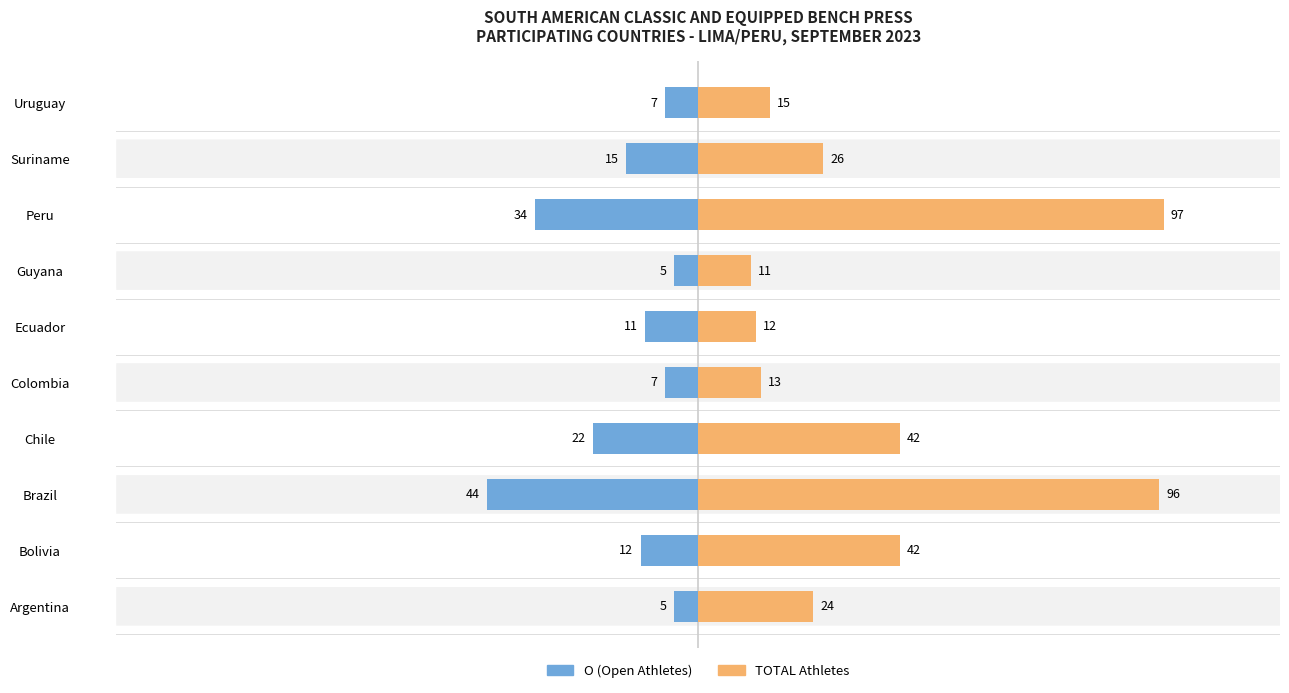

How many data points in O (Open) are less than -11?

5